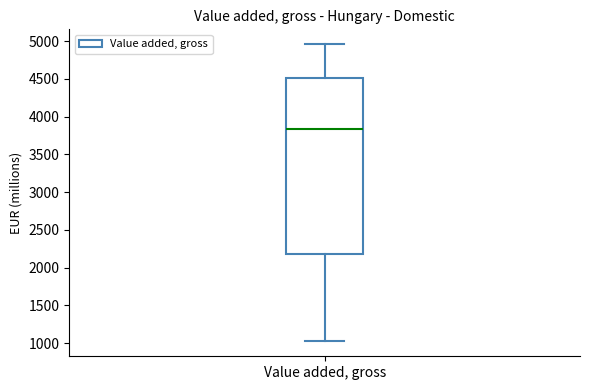

Transcribe this box plot: give where the median line is, the range the box spans, and where the two whiskers end, as read against the y-axis. The values are not printed on the chart, so give them approximately, as read against the axis.

median 3850, box 2200 to 4500, whiskers 1000 to 4950